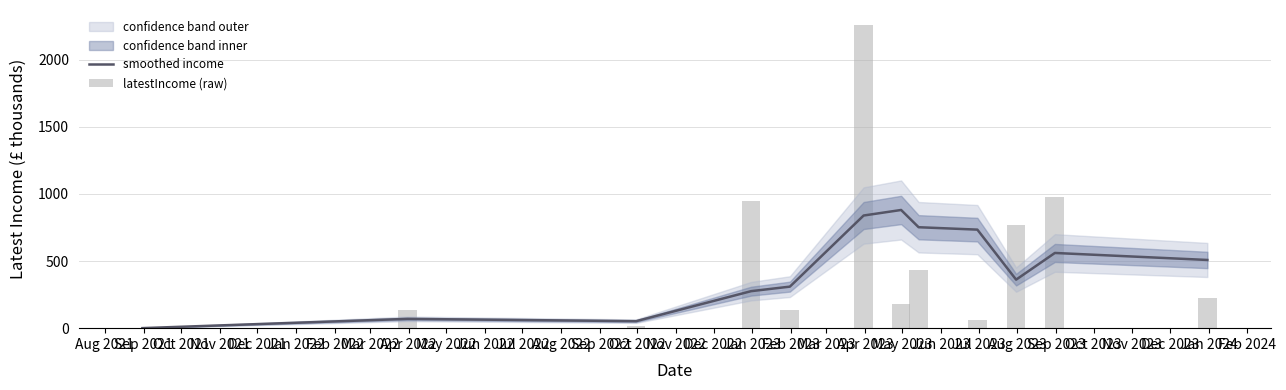

What is the difference between the maximum and minimum values in the smoothed income series?

879.8